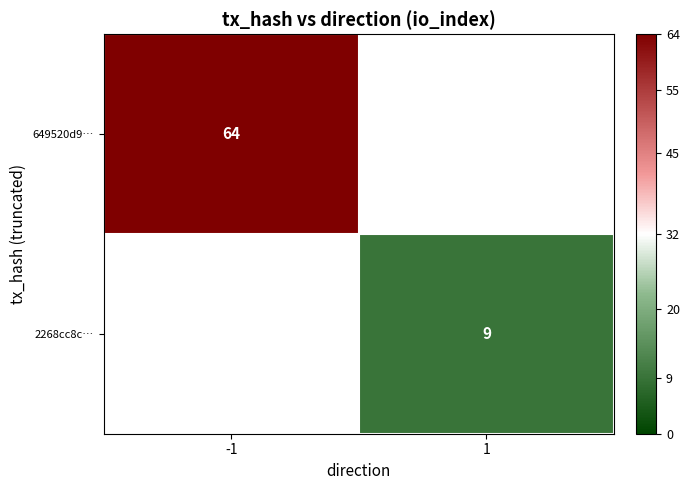

At how many categories does at least one series exceed 45?

1